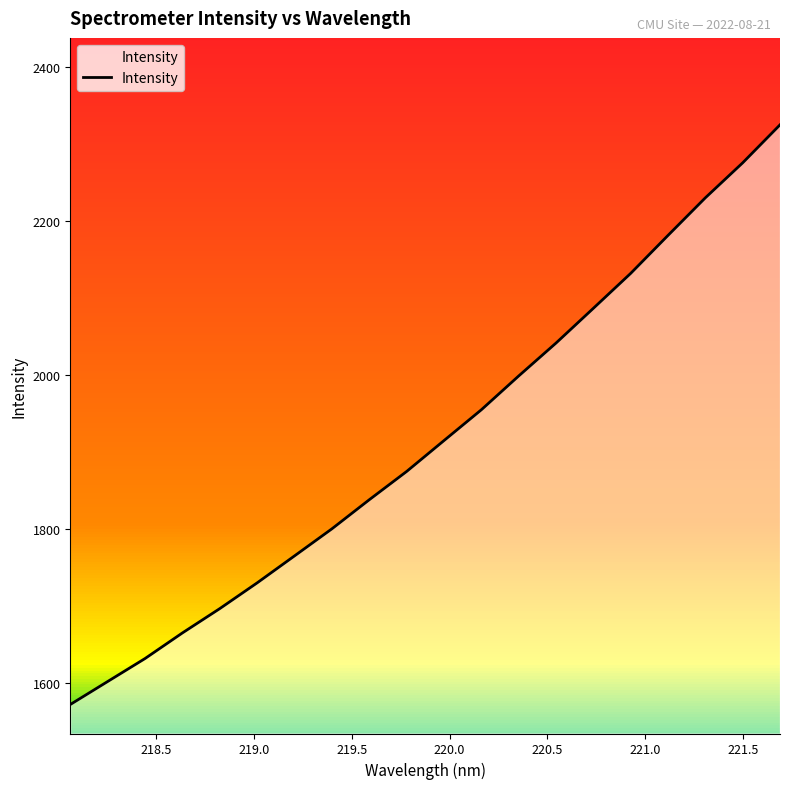

What is the highest value of the Intensity series?

2325.1